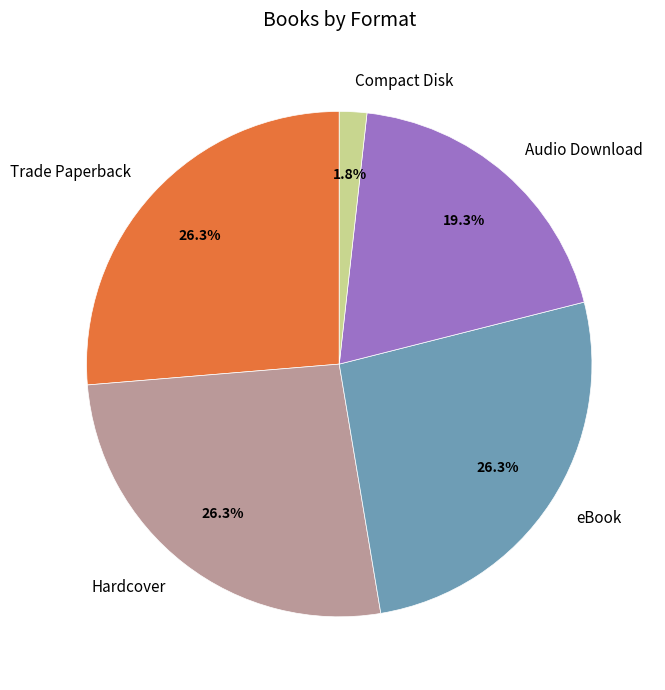

Which category has the smallest portion of the pie?

Compact Disk